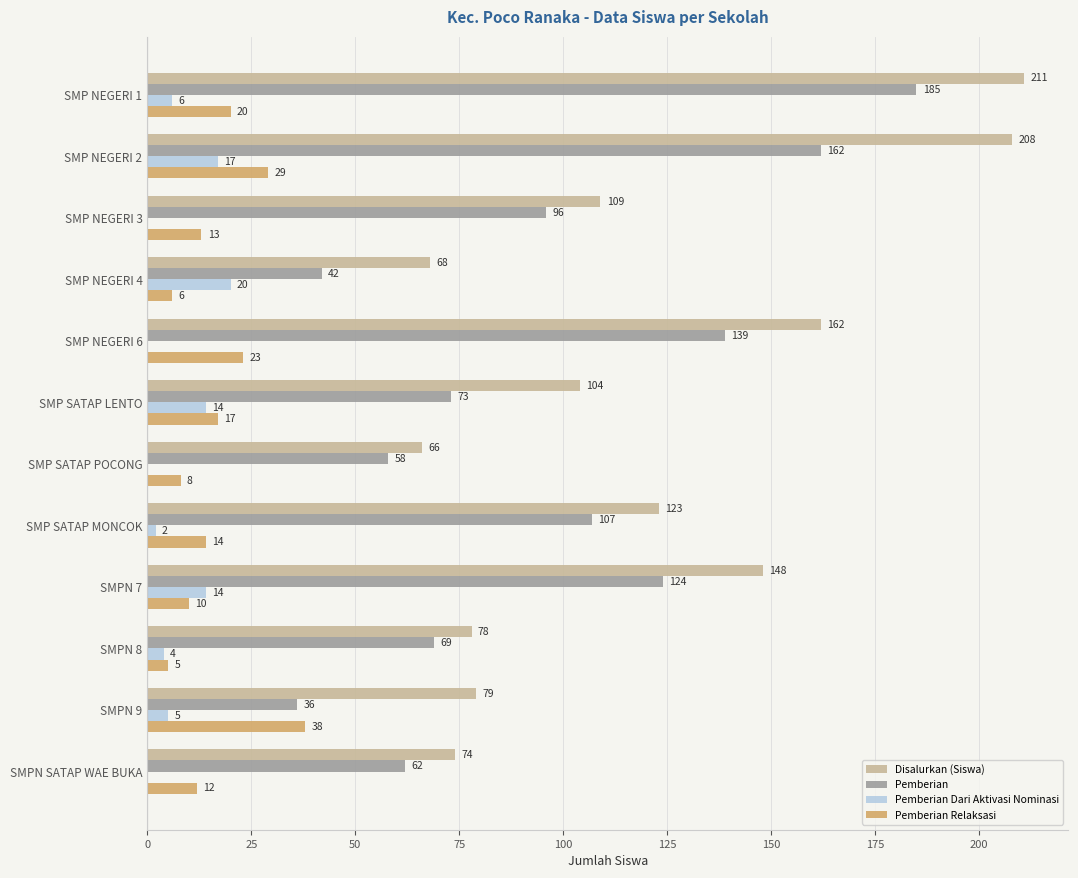

The value of Disalurkan (Siswa) at SMP NEGERI 6 is 162. True or false?

True